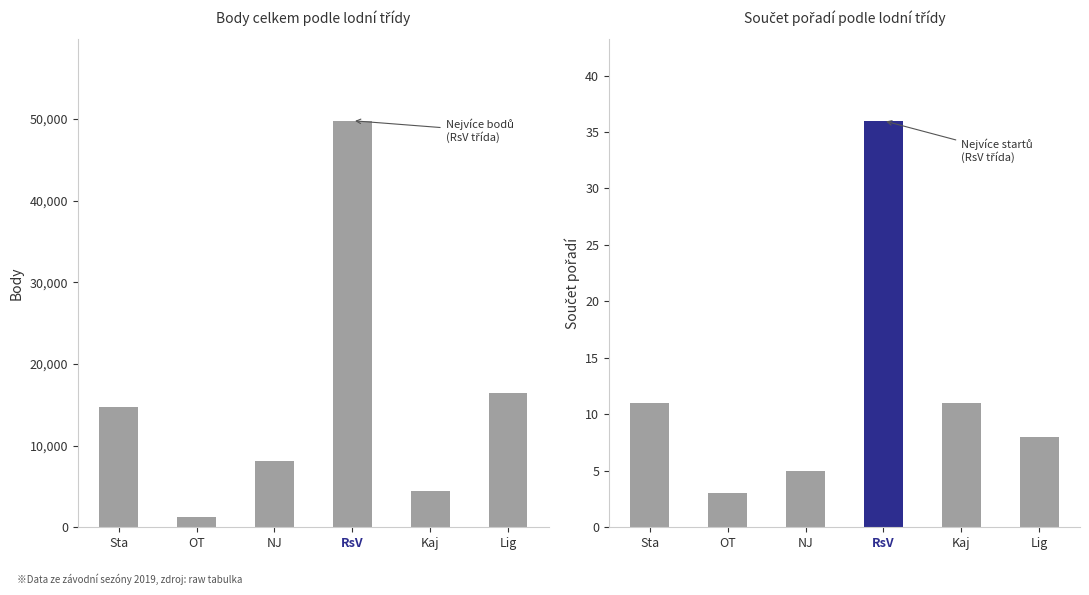

How many groups of bars are there?

6